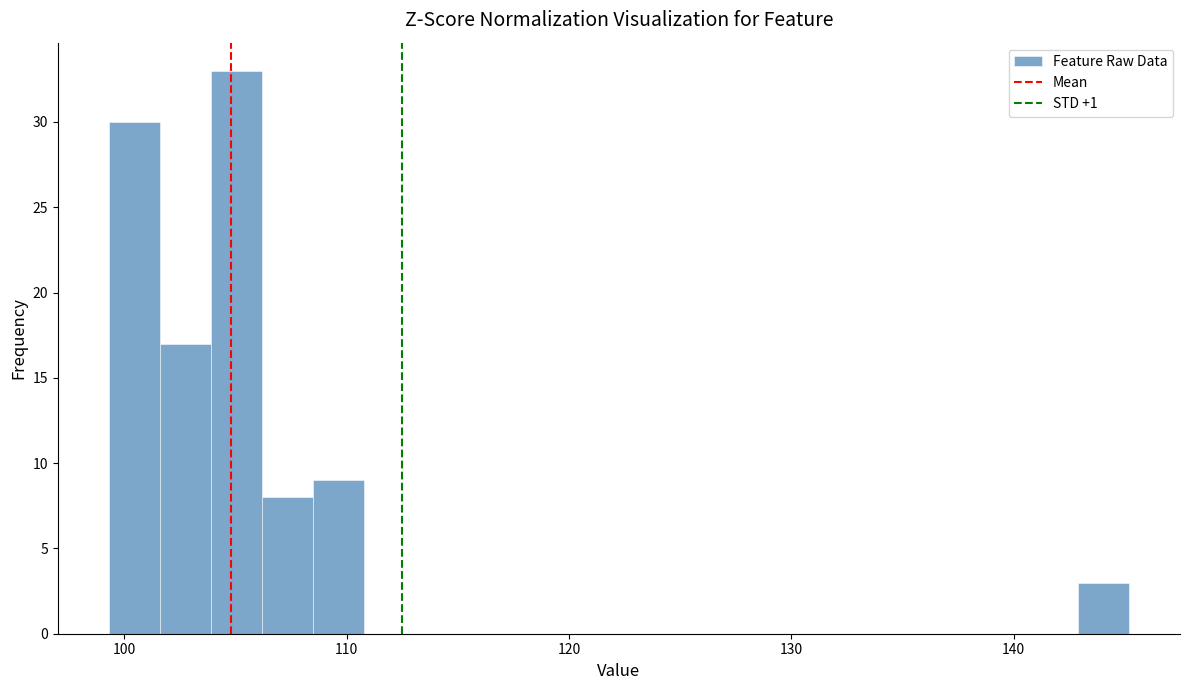

Read against the x-axis, roughly where is the centre of the tallest bar?

105